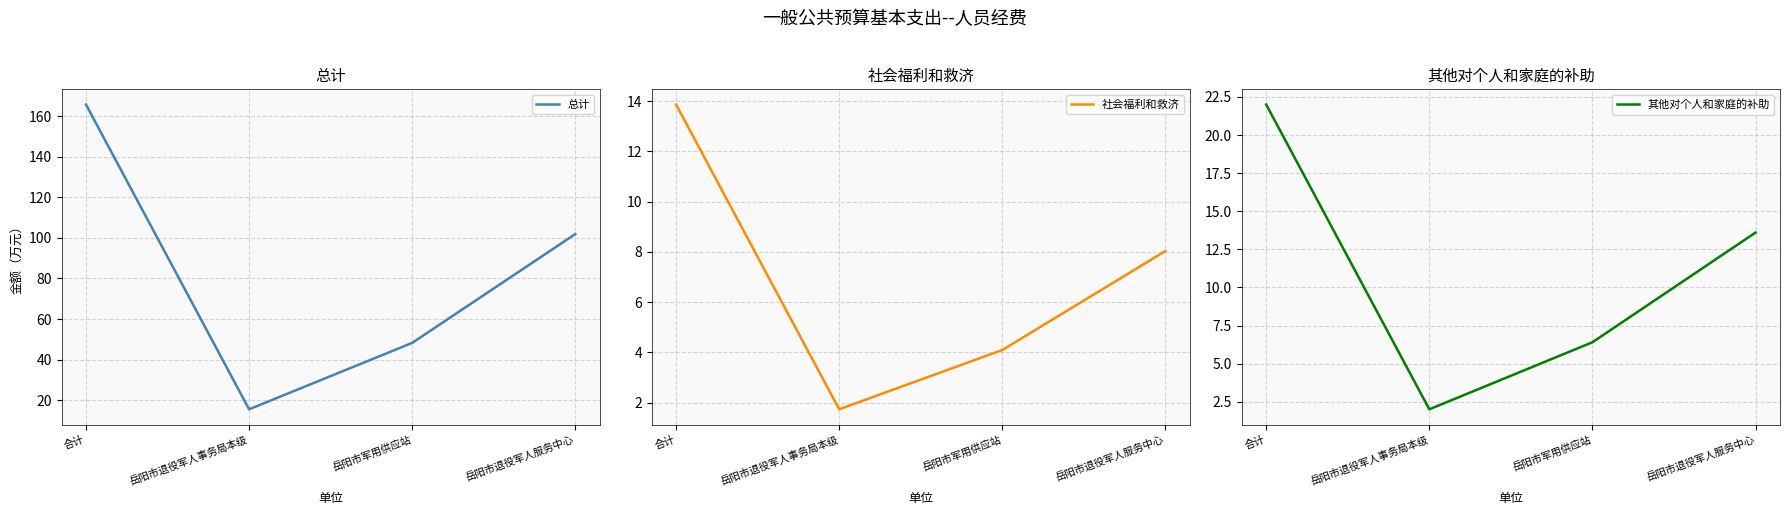

What is the difference between the 总计 values at 岳阳市退役军人事务局本级 and 岳阳市退役军人服务中心?

86.3